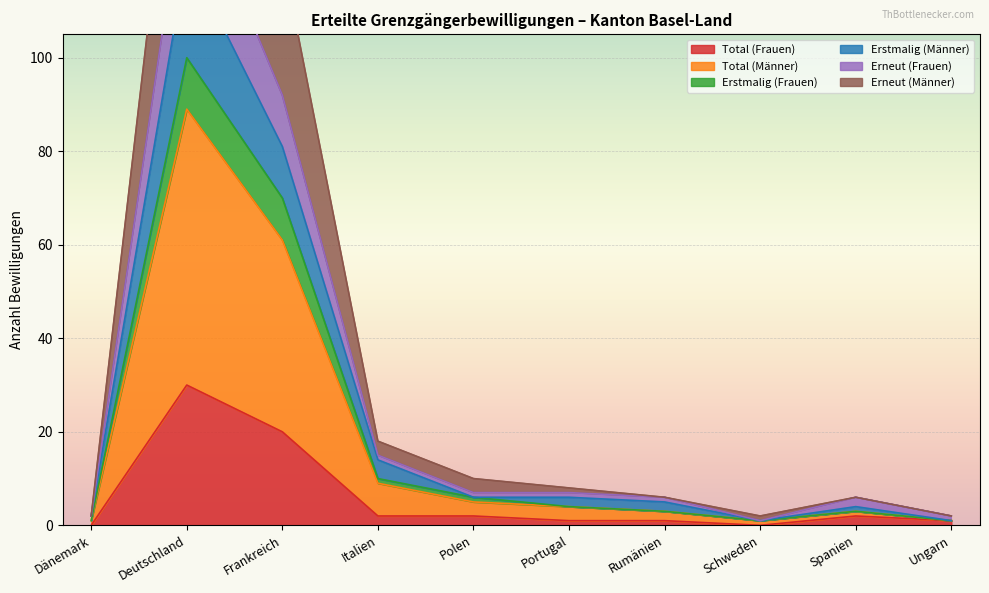

Which category has the highest value in the Total (Frauen) series?

Deutschland